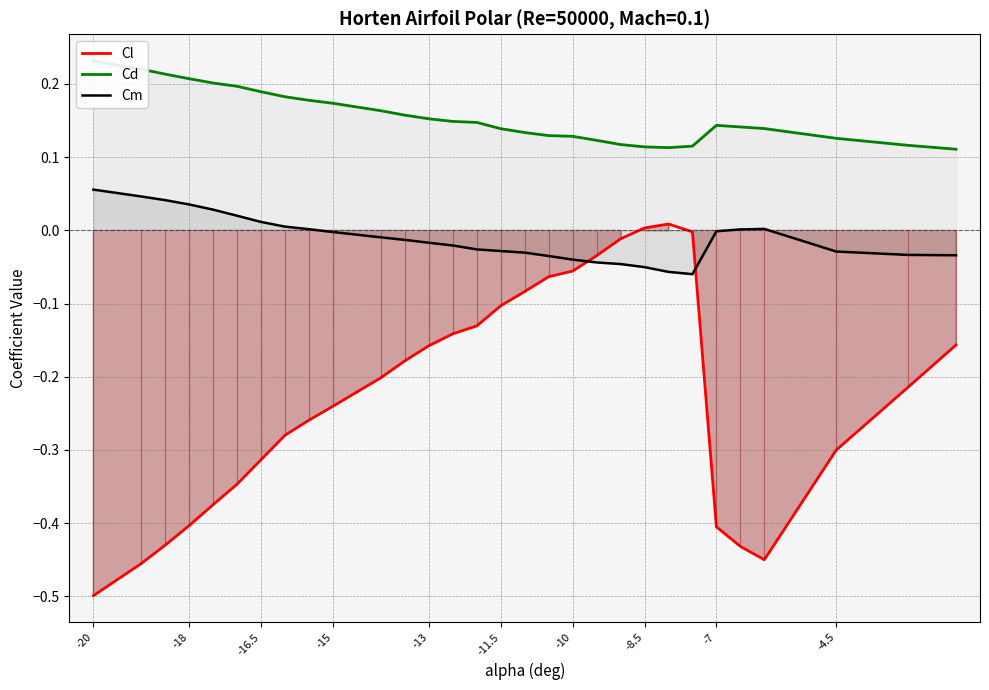

Which series has the largest total across all categories?

Cd